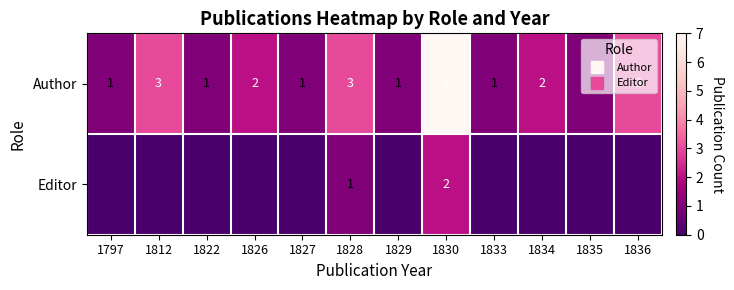

How many series are shown in this chart?

2